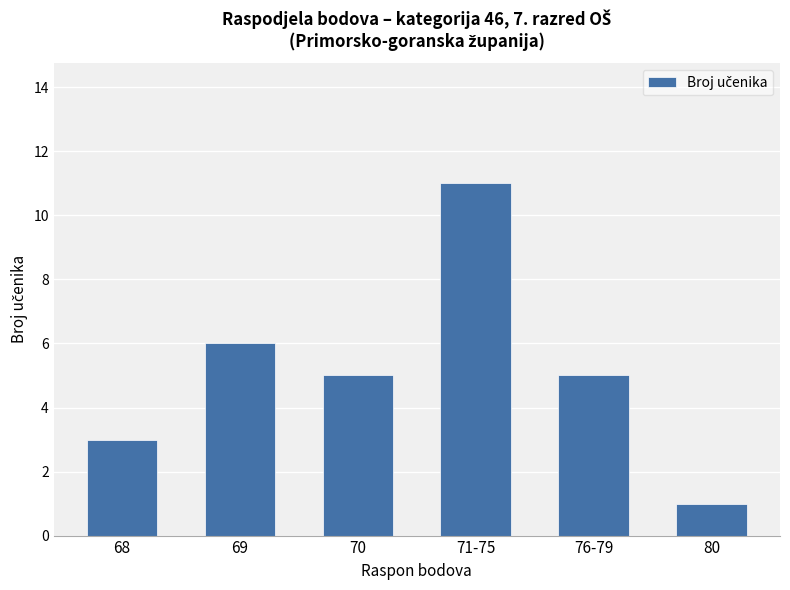

What is the value of the 2nd bar from the left?

6